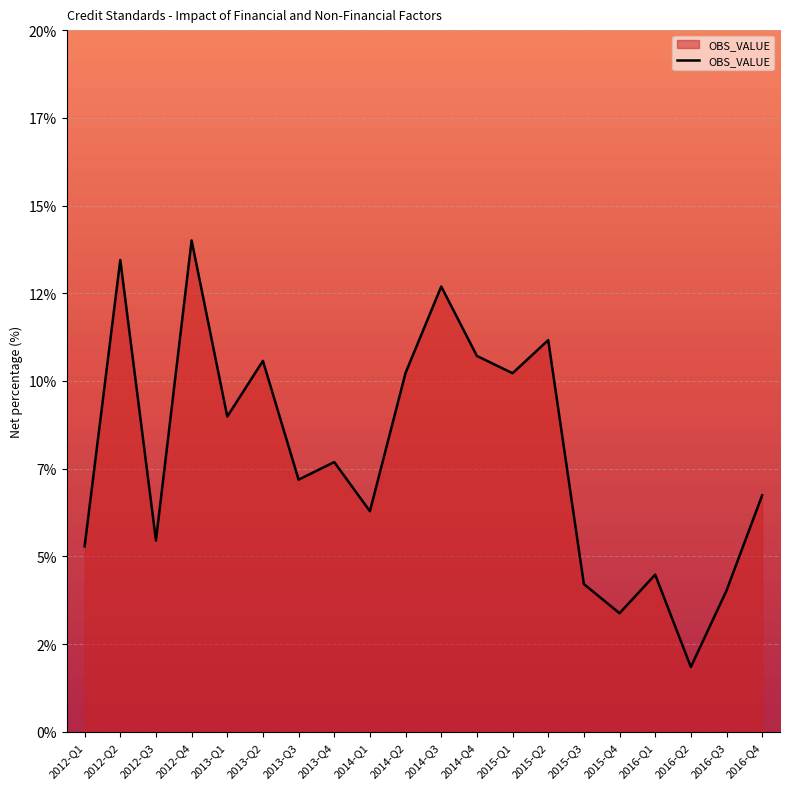

What is the ratio of the value at 2015-Q4 to the value at 2015-Q3?

0.8